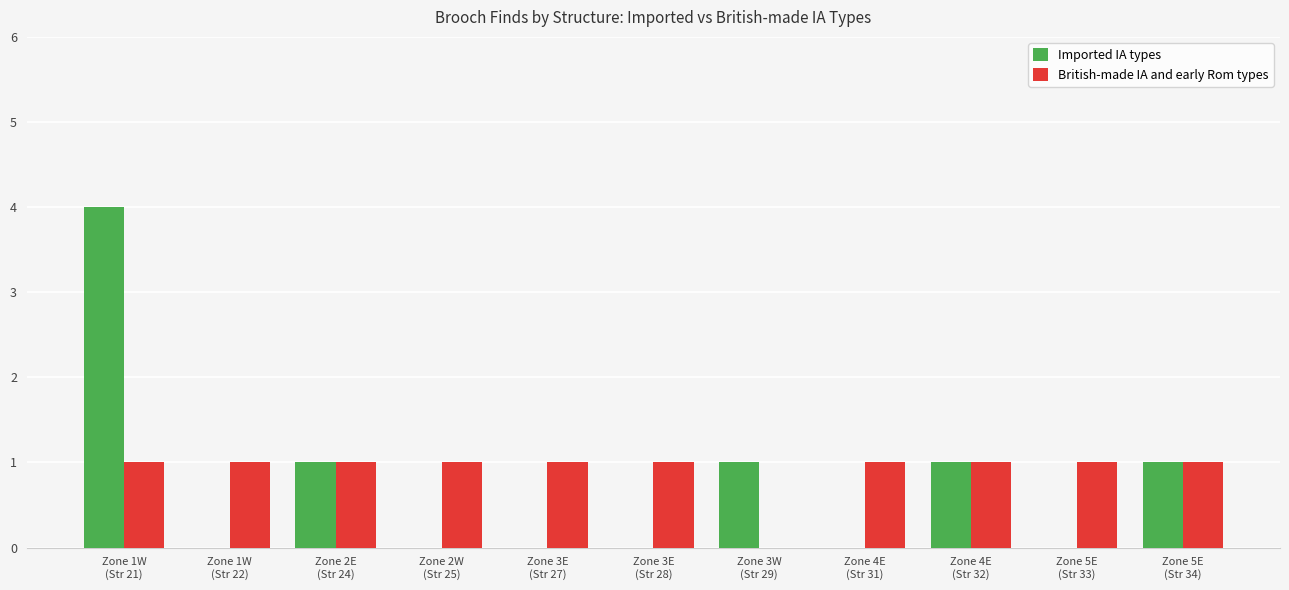

How many distinct data groups are displayed?

2